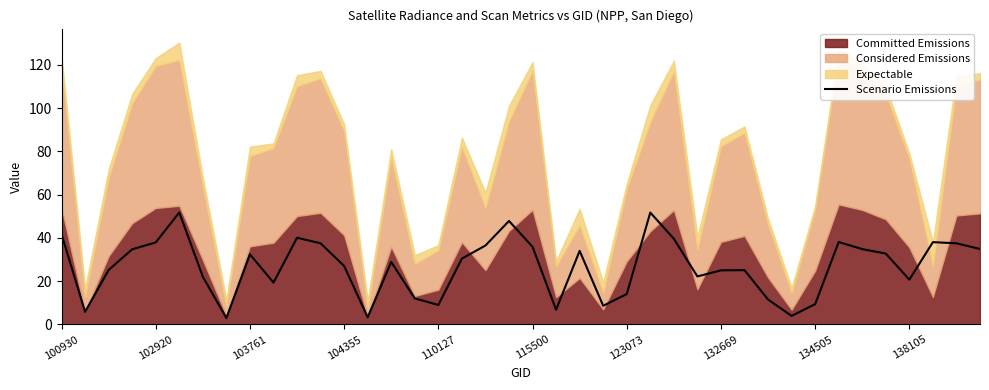

How many data points are less than 30?

20